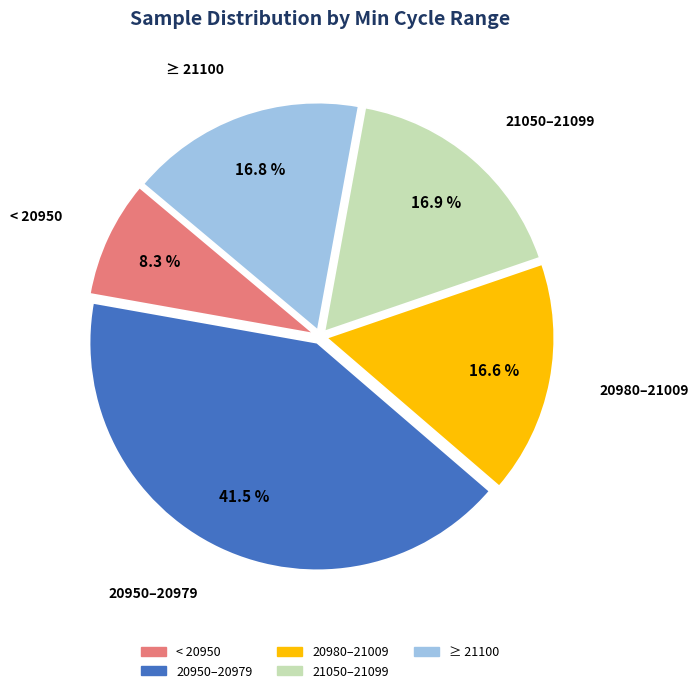

Is there a majority slice in this chart?

No